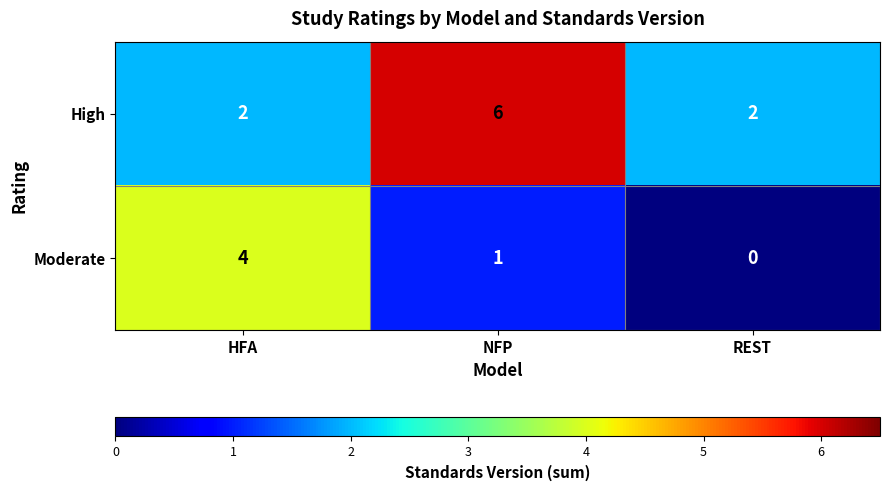

What is the sum of the High values at NFP and HFA?

8